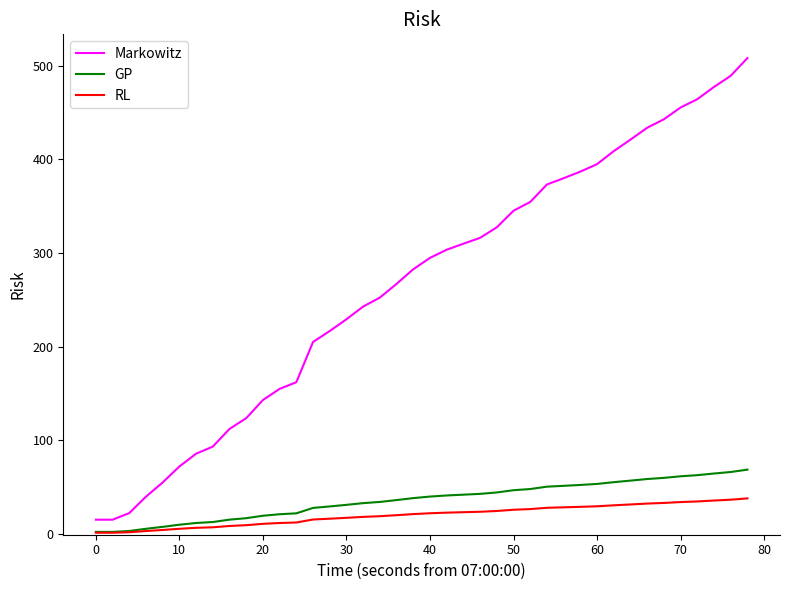

Which series has the widest spread of values?

Markowitz